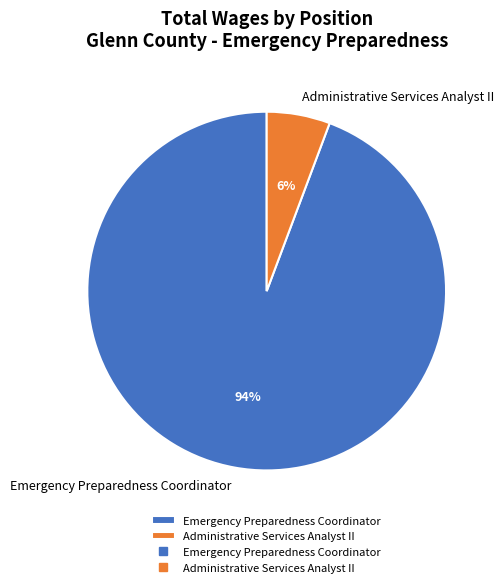

Between Emergency Preparedness Coordinator and Administrative Services Analyst II, which is larger?

Emergency Preparedness Coordinator